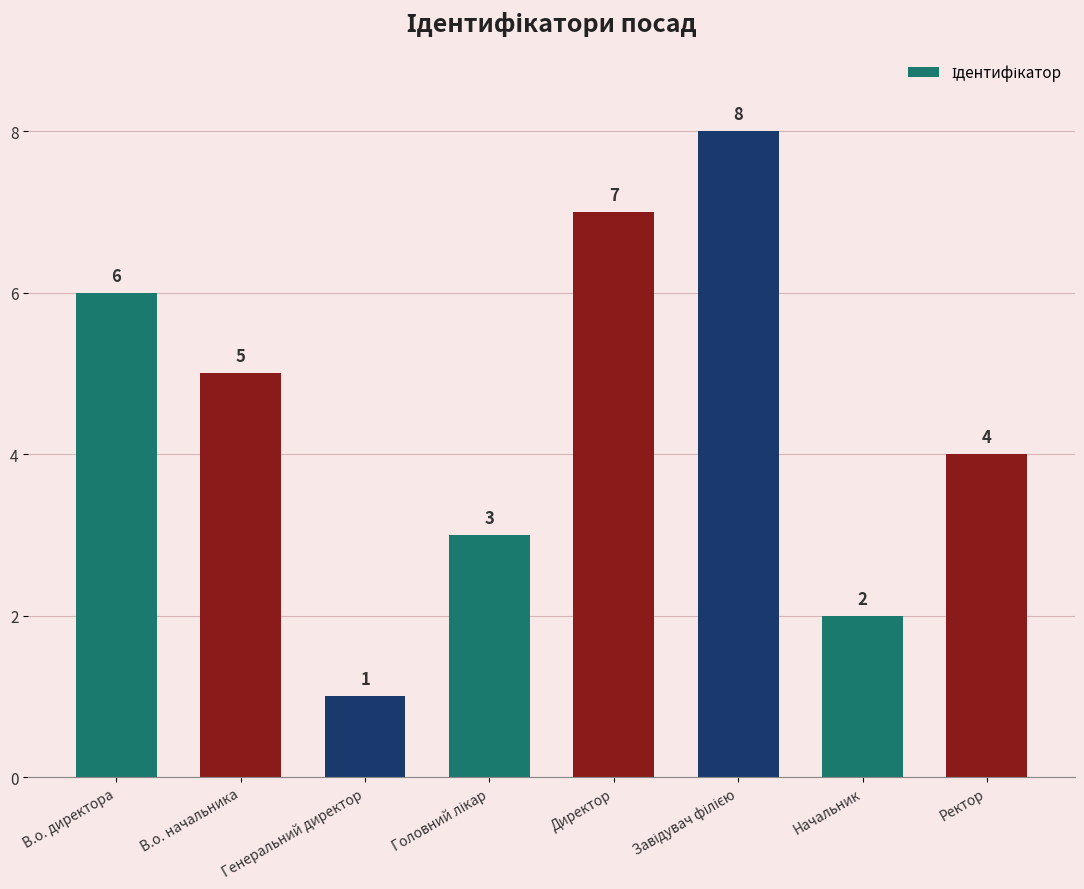

Is it true that the value at Генеральний директор is 2?

False